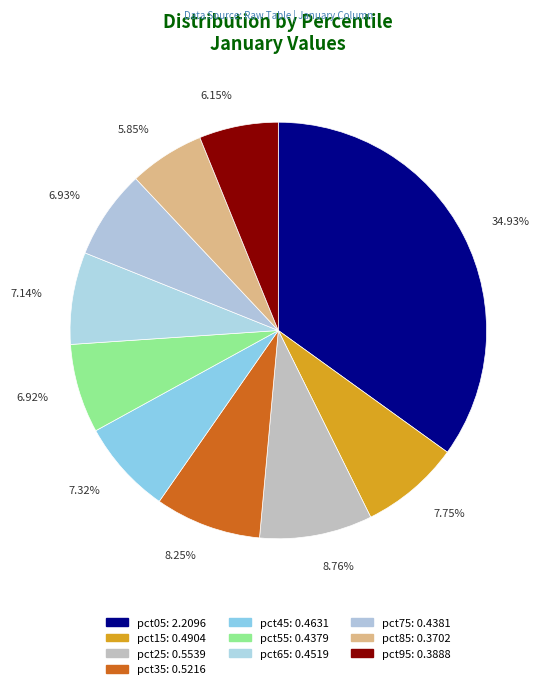

How many segments does this pie chart have?

10